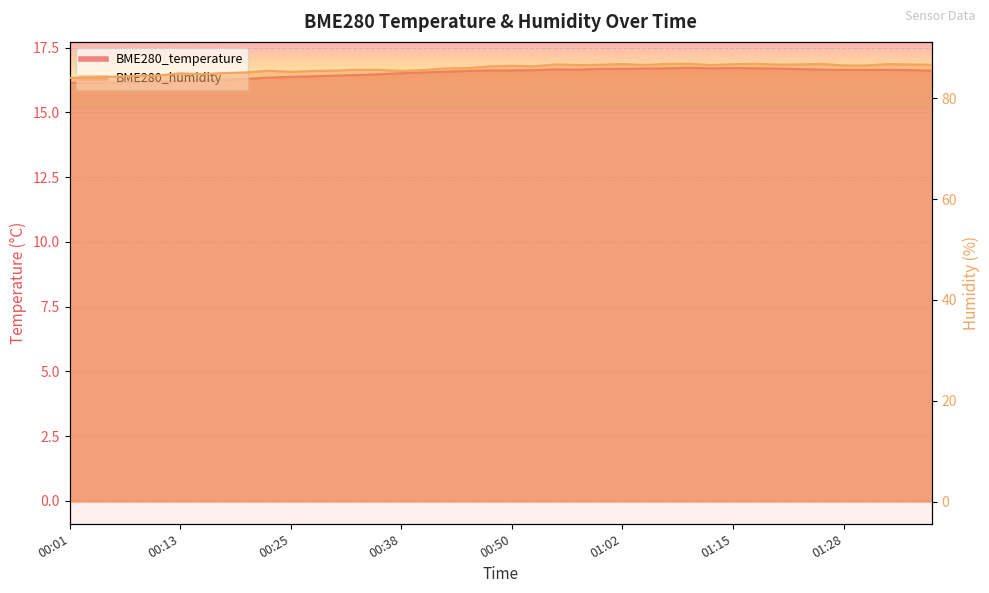

How many lines are shown in the chart?

2